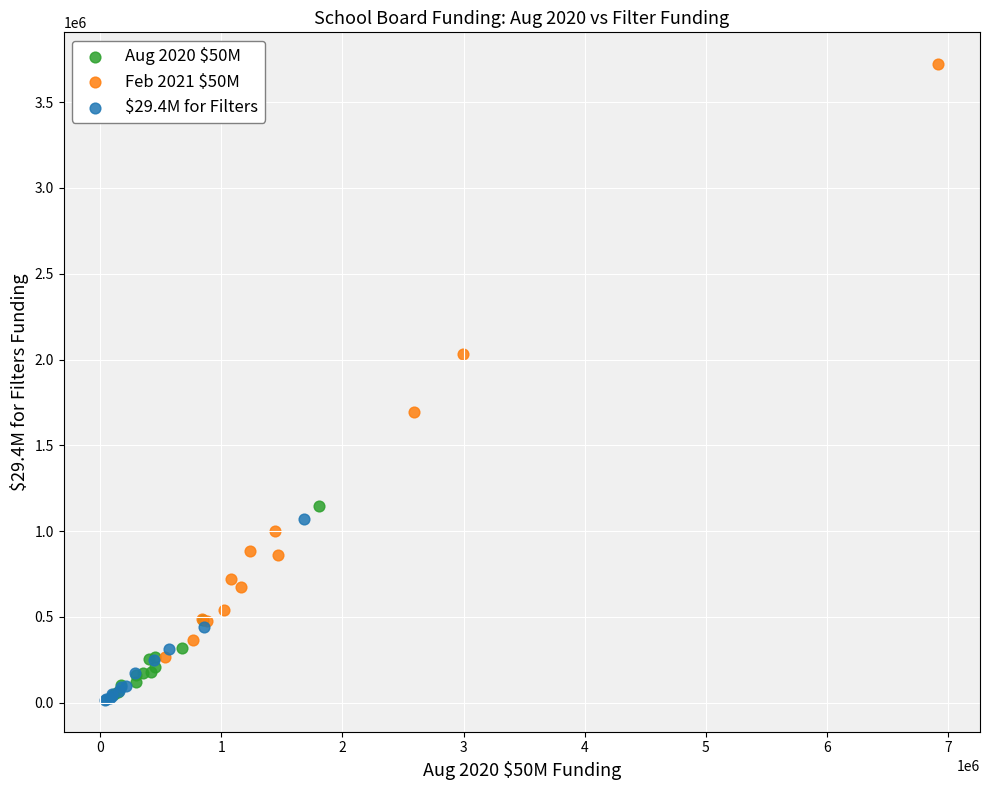

What are all the series names shown in the legend?

Aug 2020 $50M, Feb 2021 $50M, $29.4M for Filters